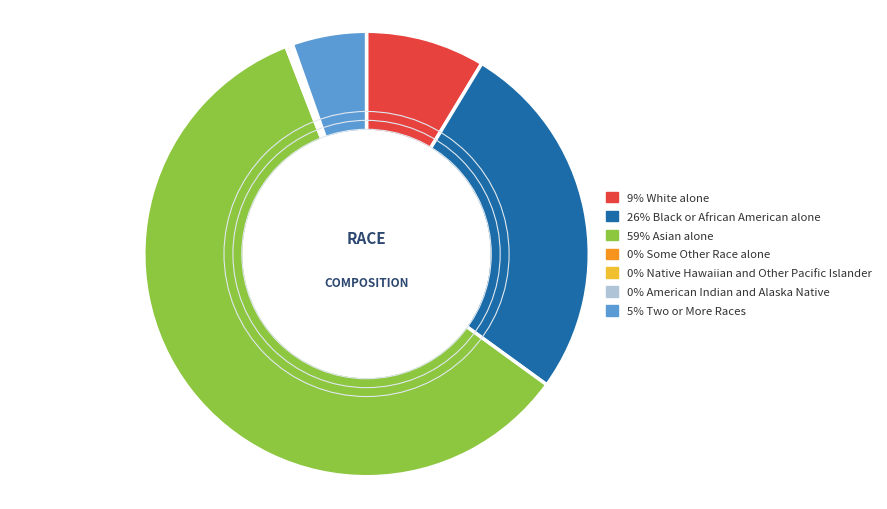

Is there any slice that represents more than half of the pie?

Yes